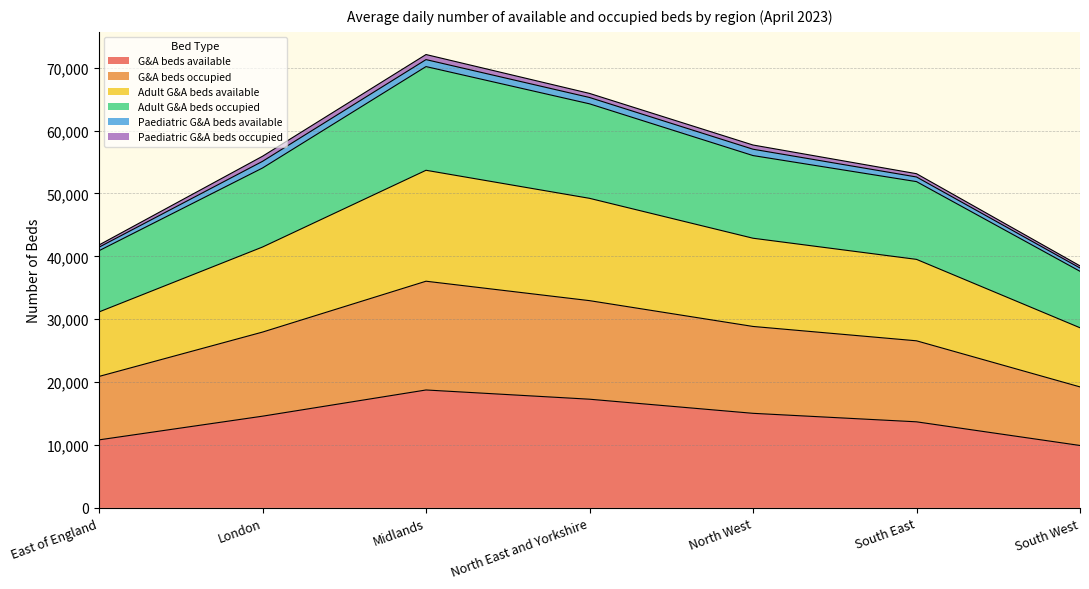

What is the lowest value of the G&A beds available series?

9926